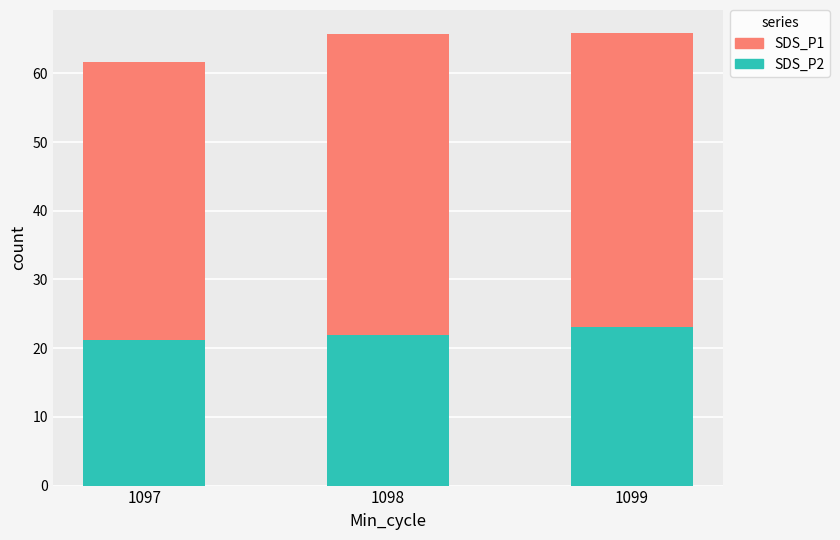

What is the maximum value for SDS_P2?

23.0